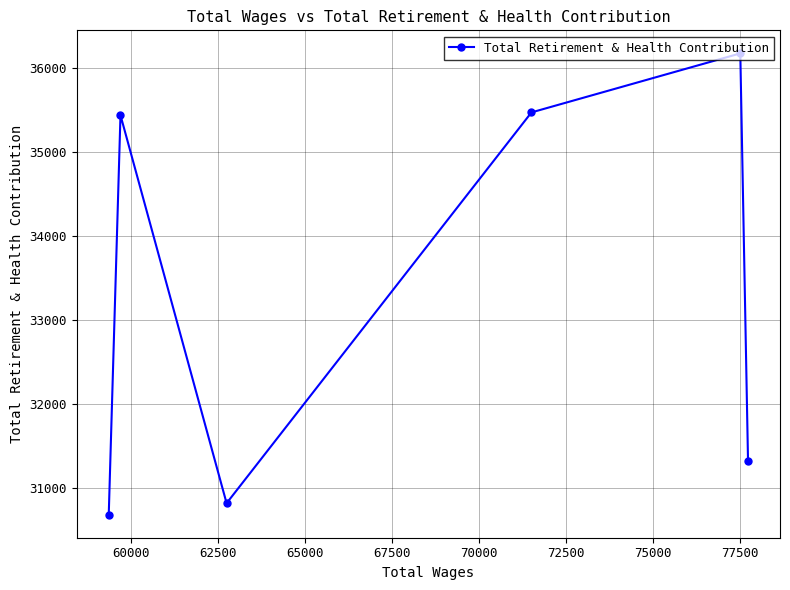

What is the maximum value shown in the chart?

36168